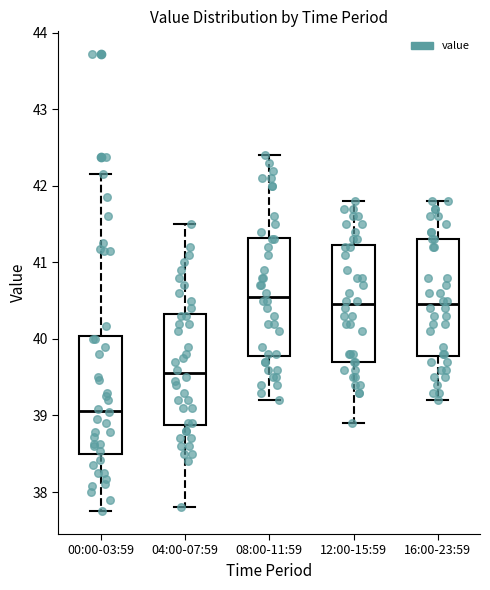

Reading left to right, transcribe this box plot: for each box, give where its median line is, the range the box spans, and where its two whiskers end, as read against the y-axis. The values are not printed on the chart, so give them approximately, as read against the axis.

00:00-03:59: median 39.1, box 38.5 to 40.0, whiskers 37.8 to 42.2
04:00-07:59: median 39.6, box 38.9 to 40.3, whiskers 37.8 to 41.5
08:00-11:59: median 40.6, box 39.8 to 41.3, whiskers 39.2 to 42.4
12:00-15:59: median 40.5, box 39.7 to 41.2, whiskers 38.9 to 41.8
16:00-23:59: median 40.5, box 39.8 to 41.3, whiskers 39.2 to 41.8